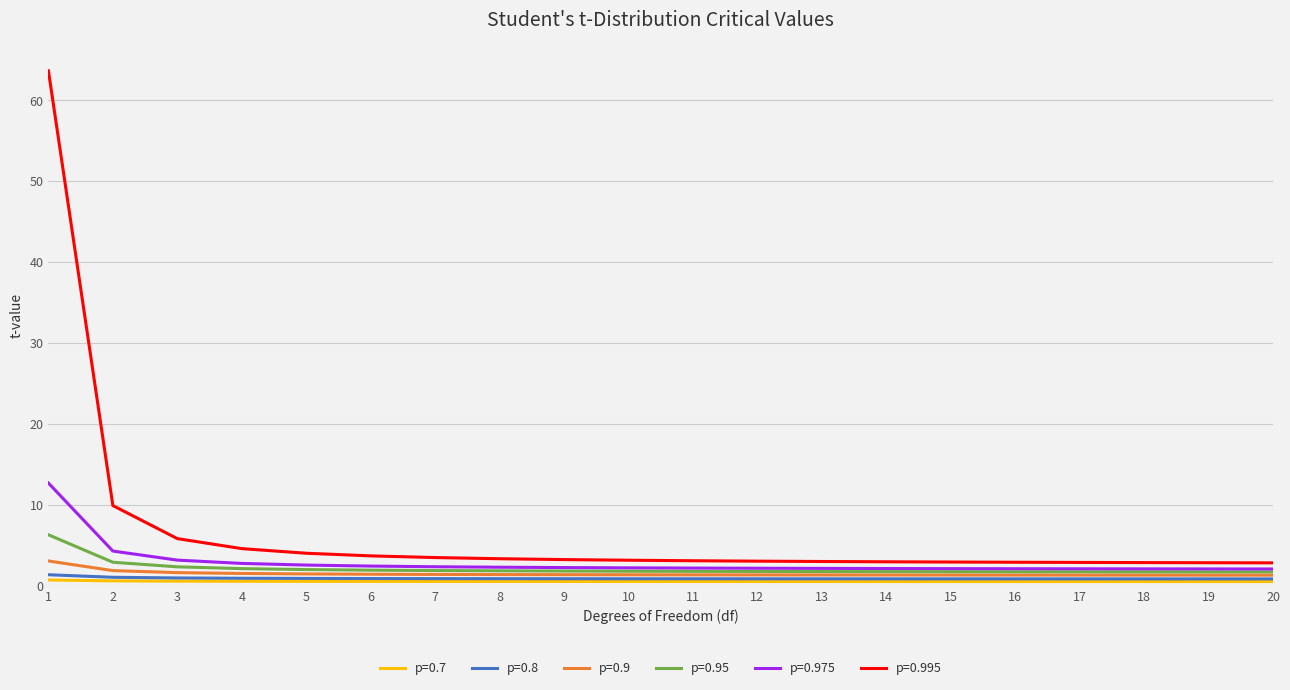

The p=0.995 series shows 2.9 at 18. True or false?

True